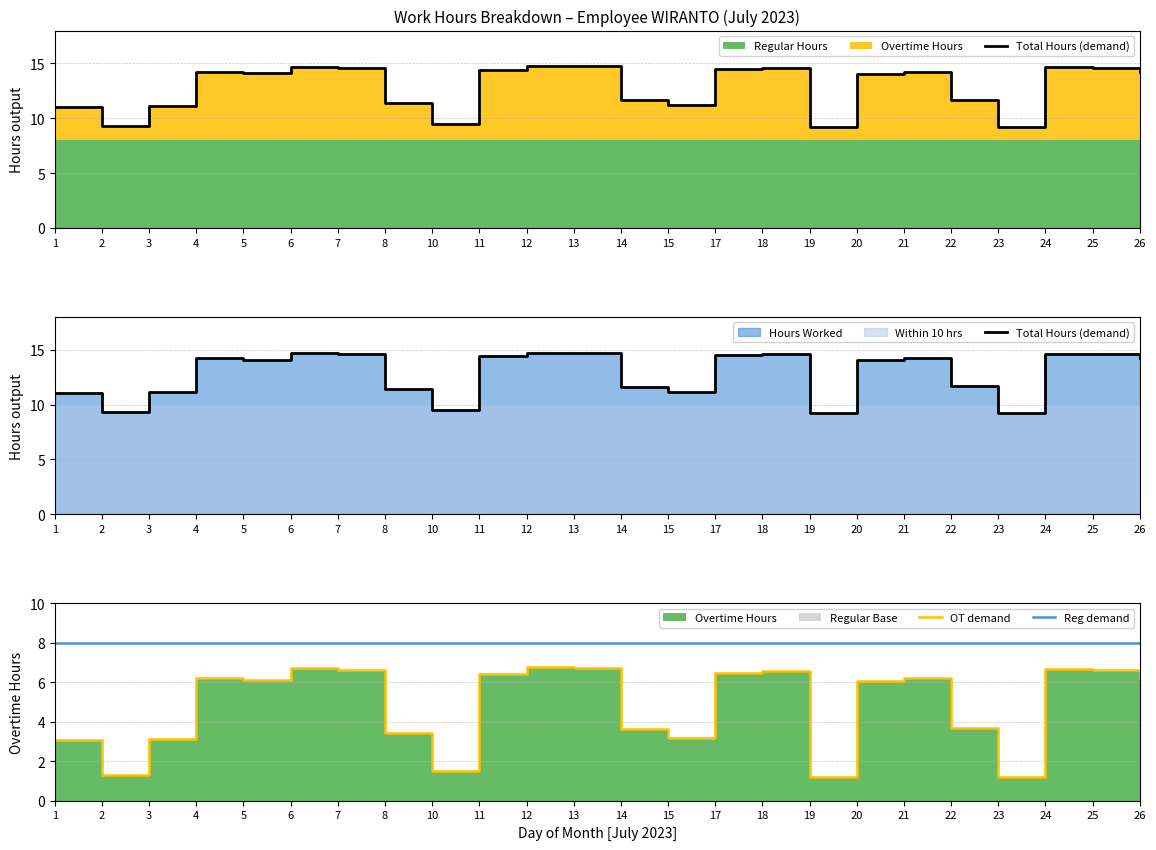

What is the value of the Total Hours (demand) point at the 13th from the left?

11.6